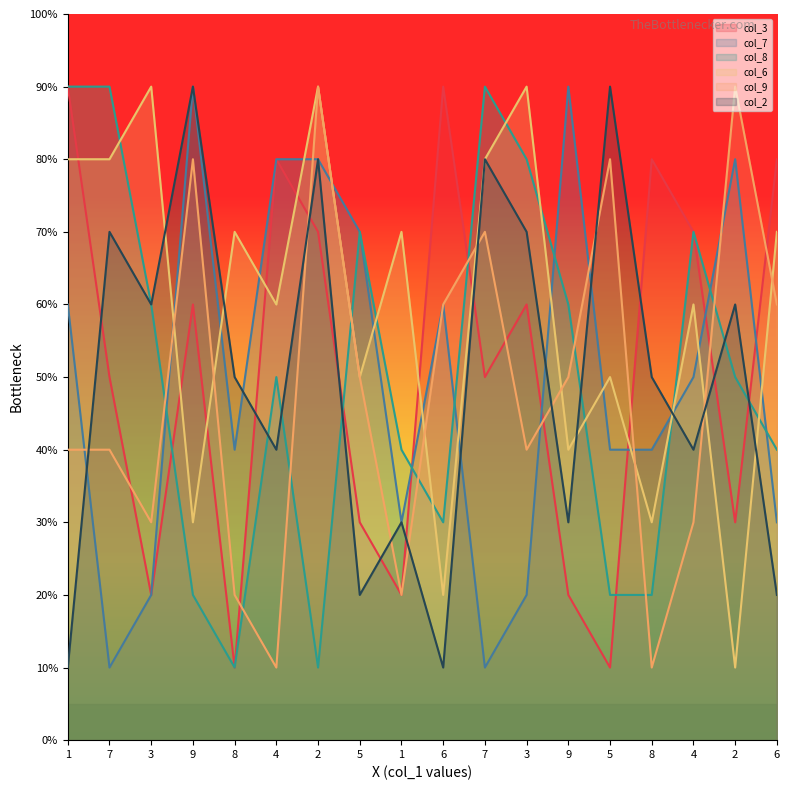

What is the difference between the highest and lowest values at 9?

7